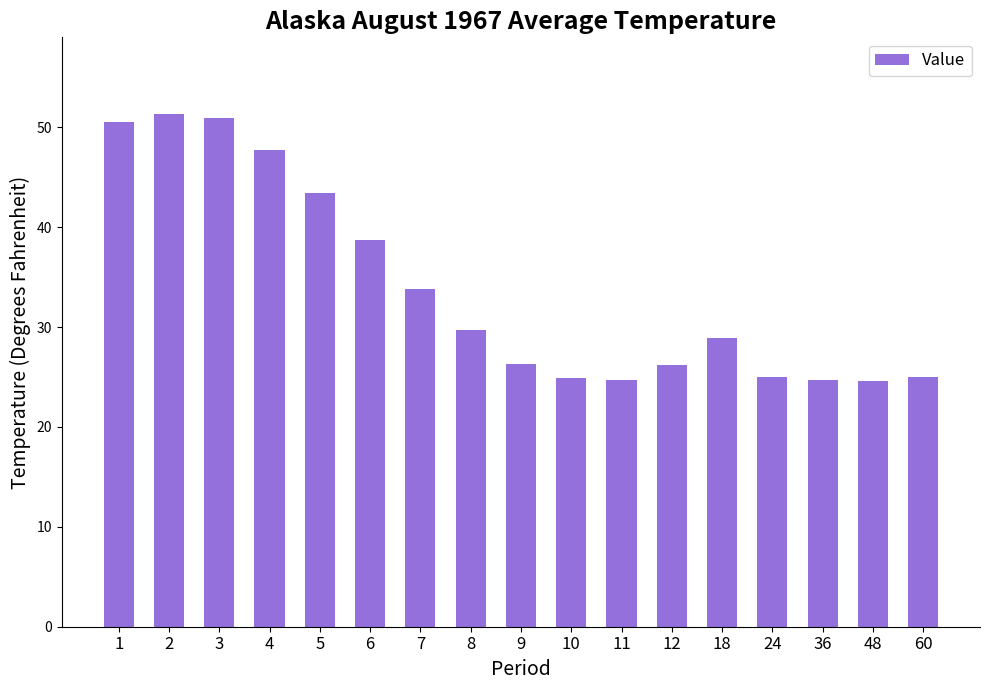

Where does the data first go above 28?

1